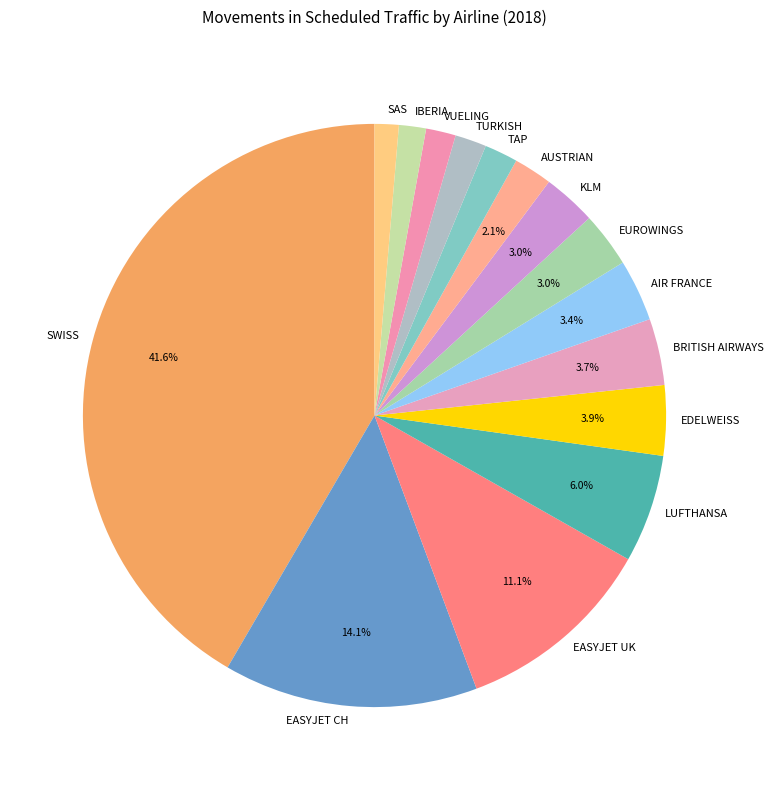

Is SWISS the majority of the pie?

No